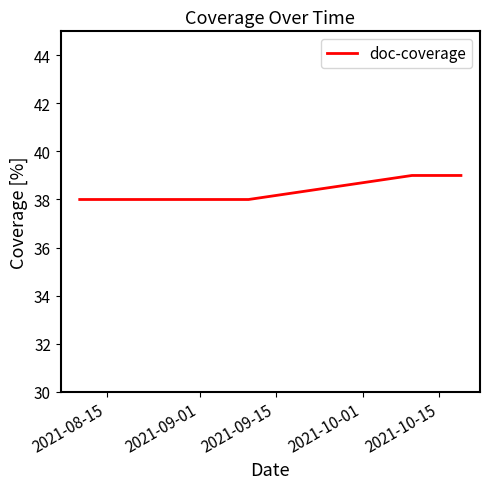

What is the minimum value shown in the chart?

38